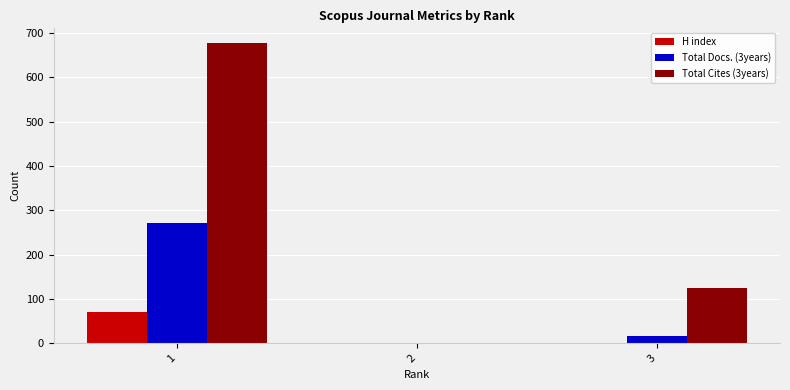

At which category is the sum across all series the highest?

1